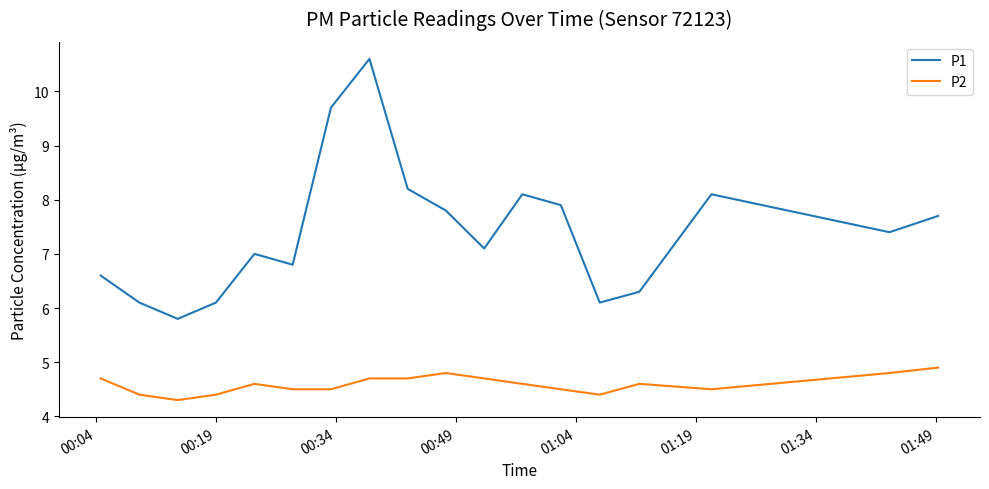

Does the chart display data point markers on the line(s)?

No